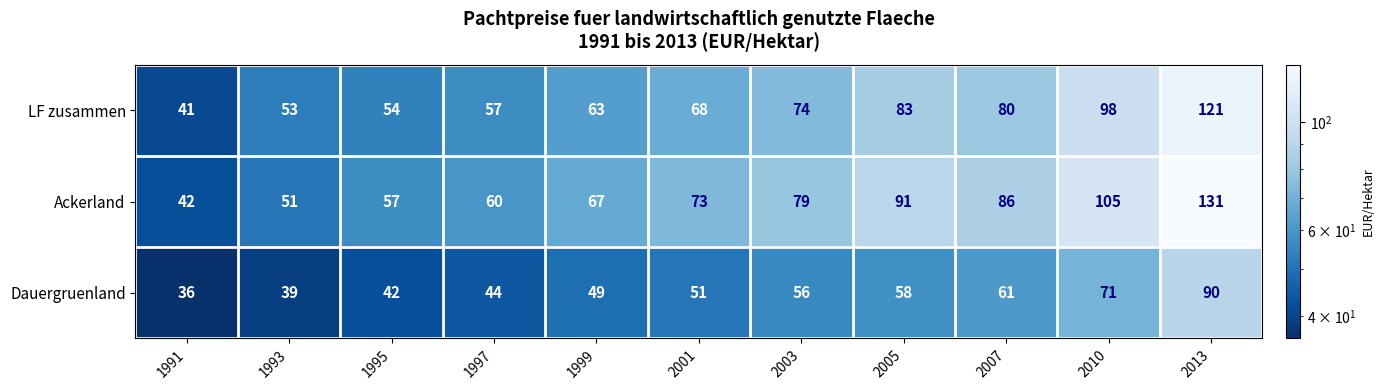

At which category does the chart reach its peak across all series?

2013